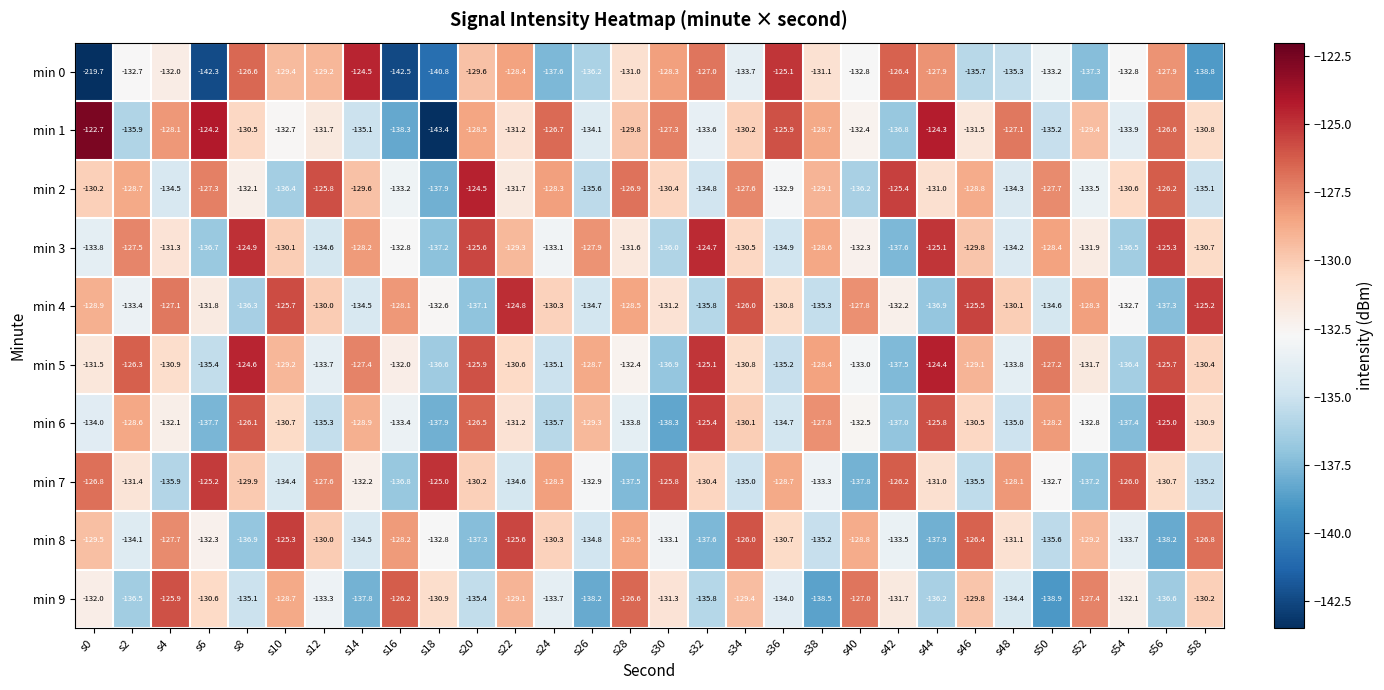

Is it true that min 8 equals -62.9 at s58?

False